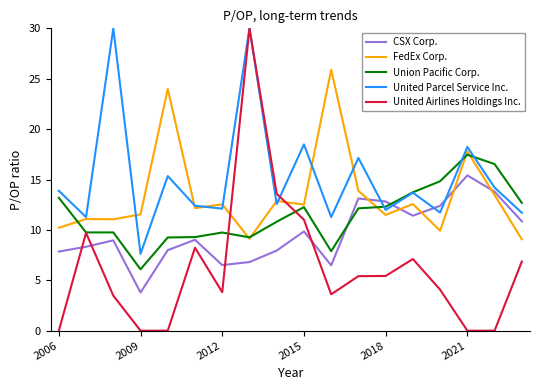

What is the average value of the CSX Corp. series?

9.6